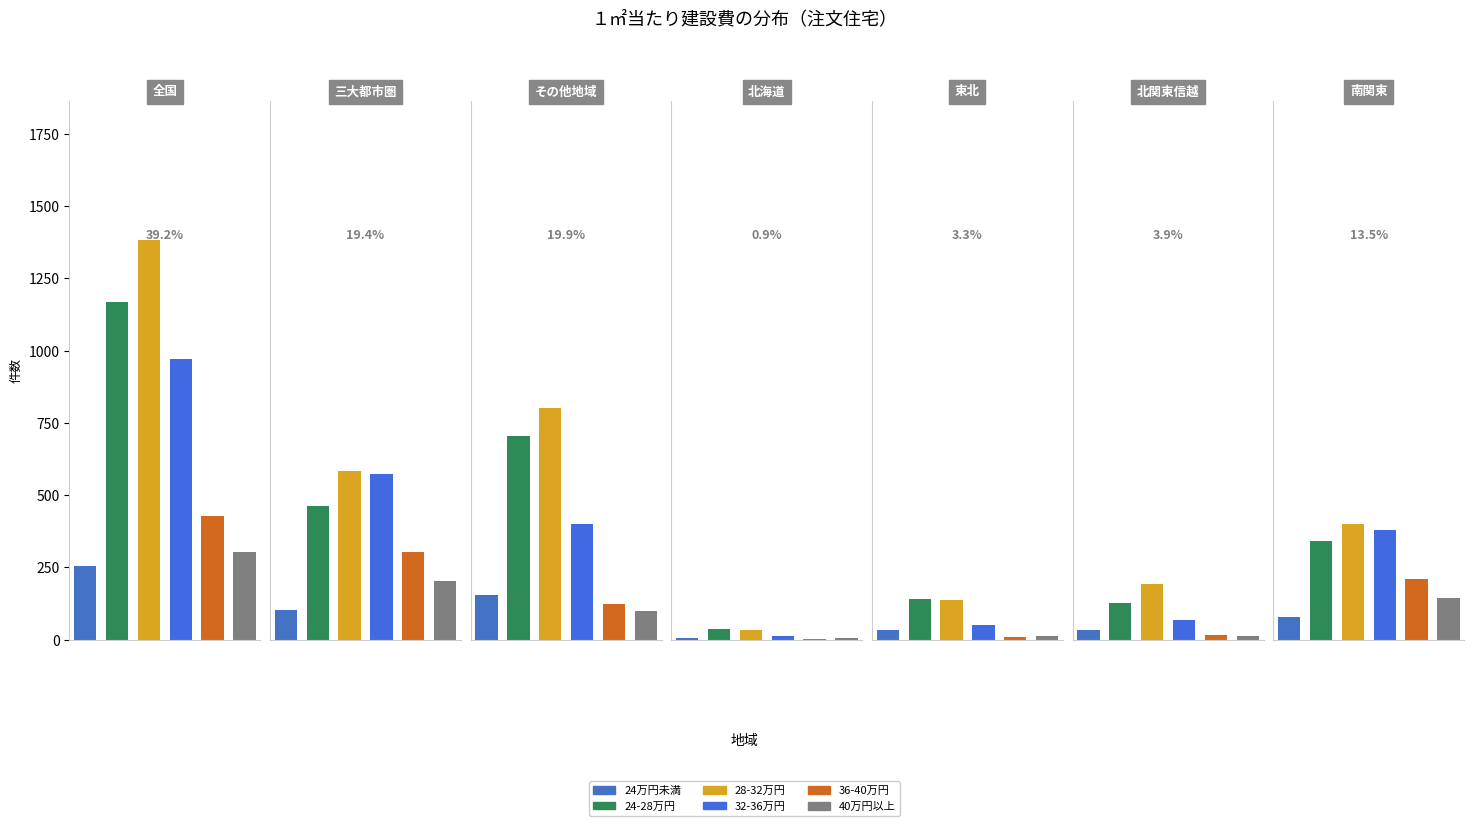

What is the difference between the highest and lowest values at 1?

480